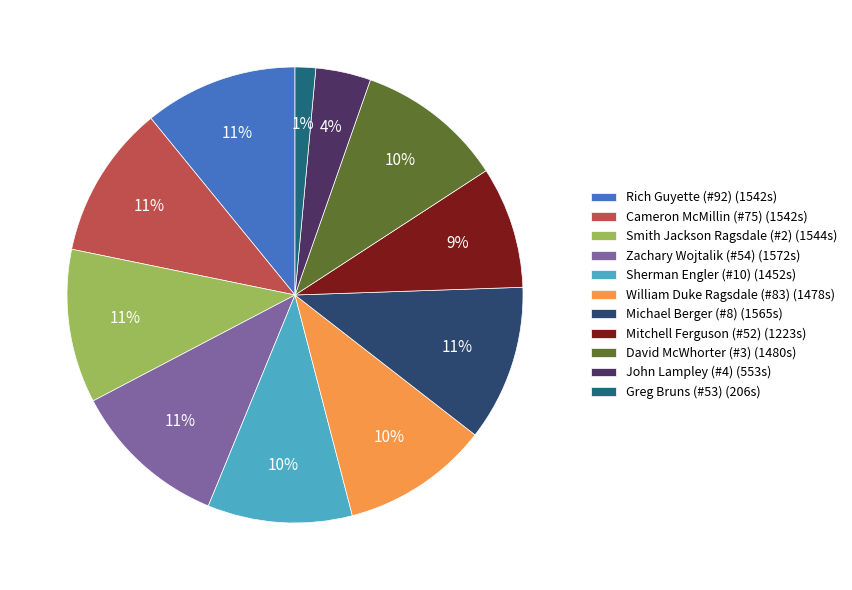

Approximately how many times larger is the value at Michael Berger (#8) (1565s) compared to Rich Guyette (#92) (1542s)?

1.0